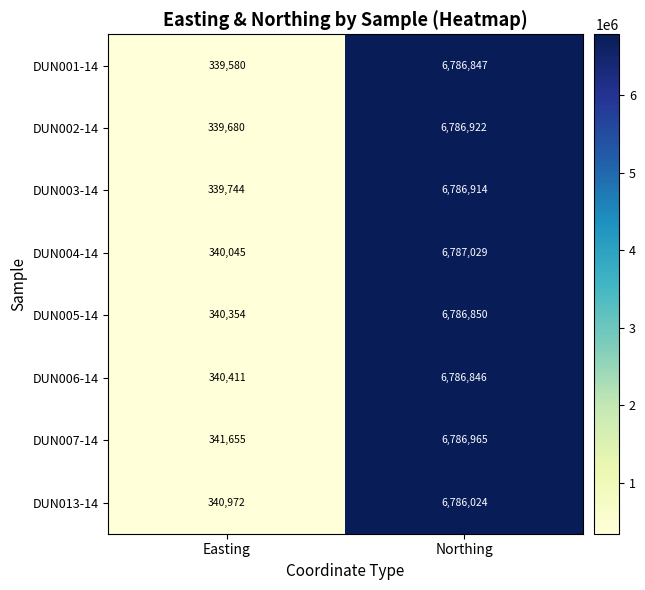

True or false: DUN002-14 has a value of 9205521 at Northing.

False